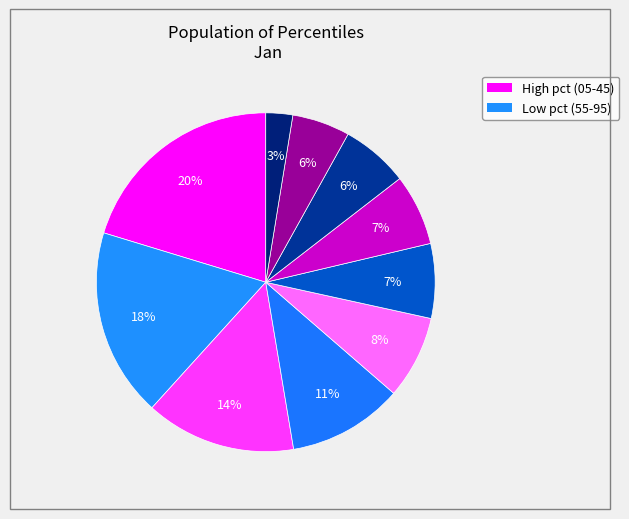

How many segments does this pie chart have?

10